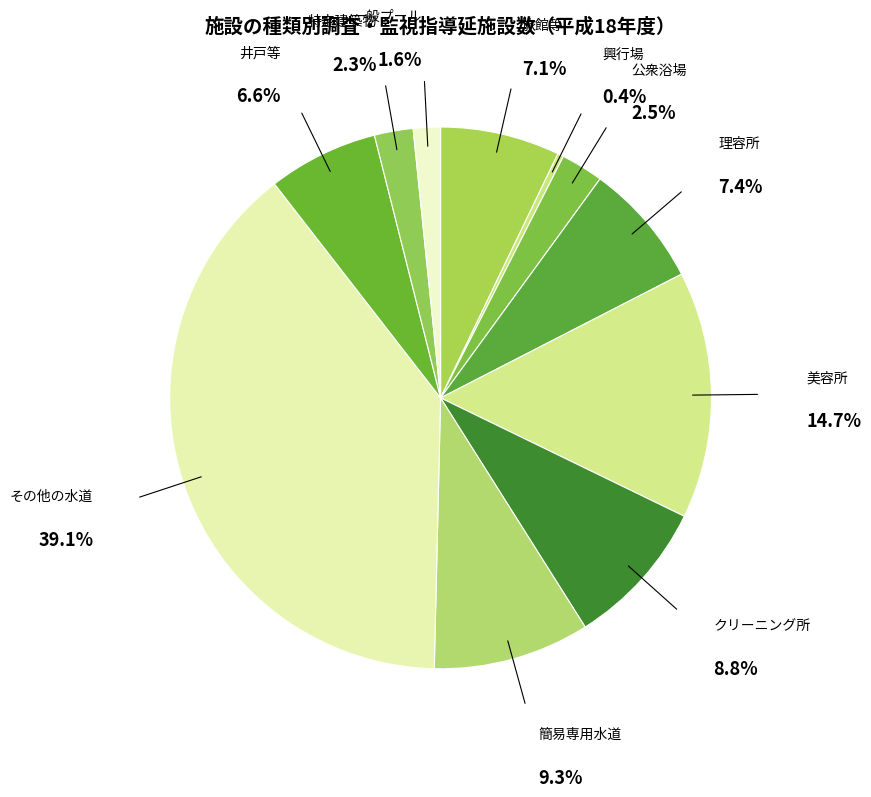

Which category has the smallest portion of the pie?

興行場